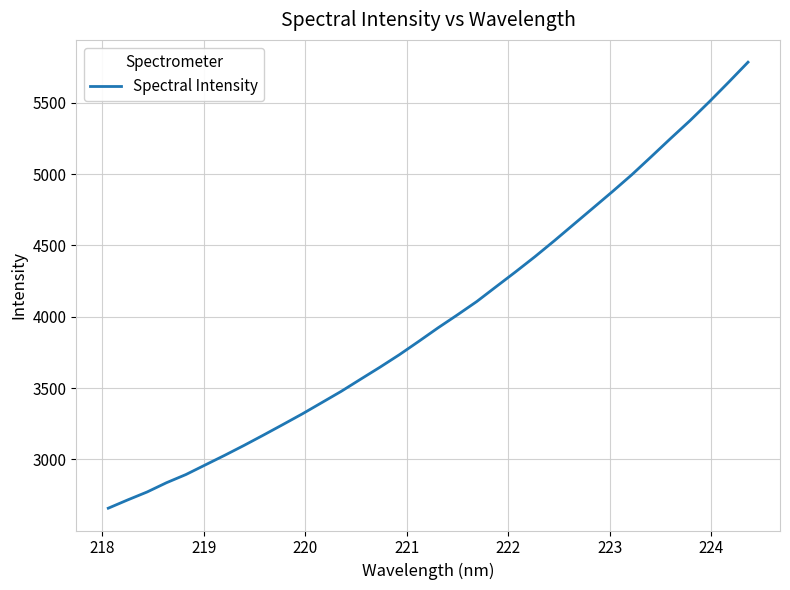

What is the difference between the maximum and minimum values?

3129.5